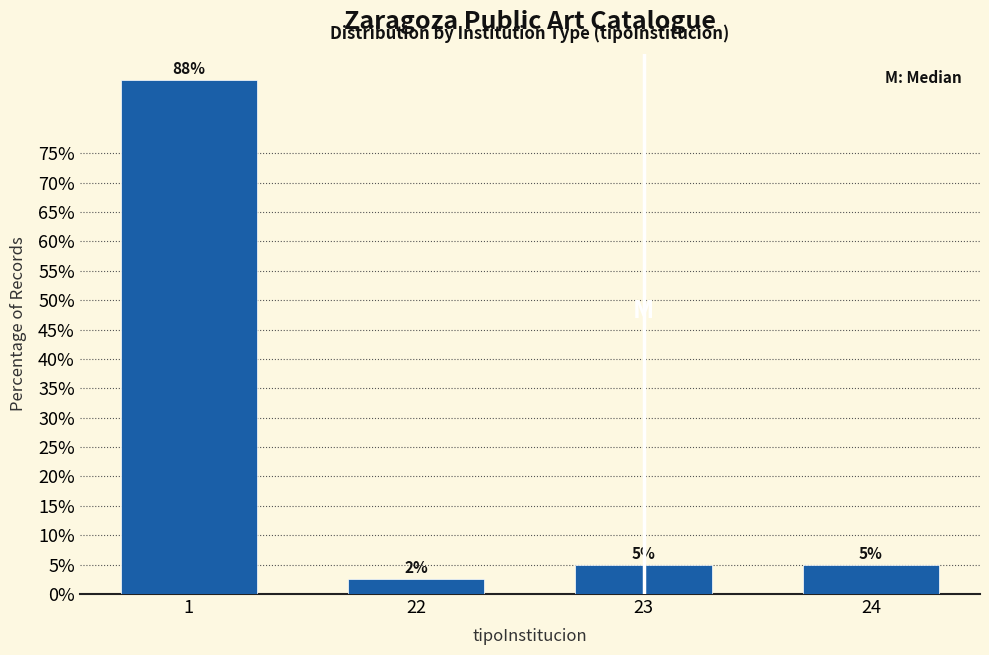

What is the value of the 3rd bar from the left?

5.0